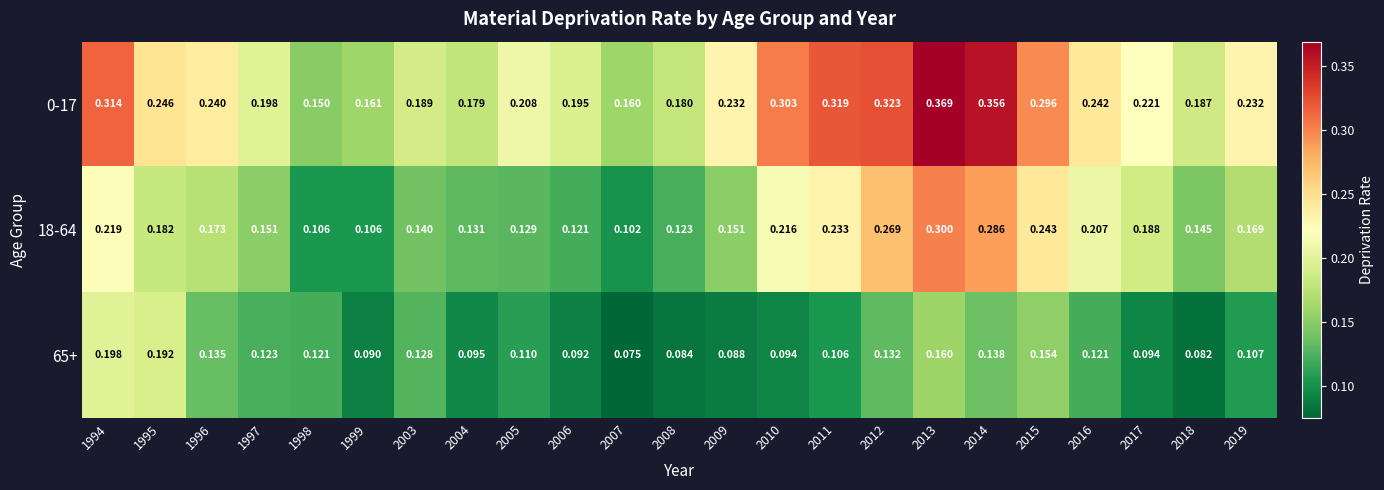

Rank the series at 2013 from lowest to highest value.

65+, 18-64, 0-17